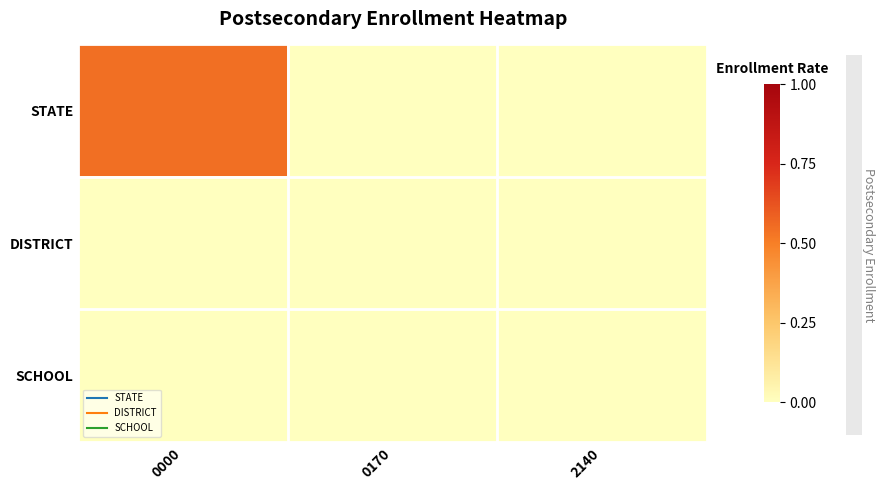

Rank the series by their maximum value, from highest to lowest.

STATE, DISTRICT, SCHOOL